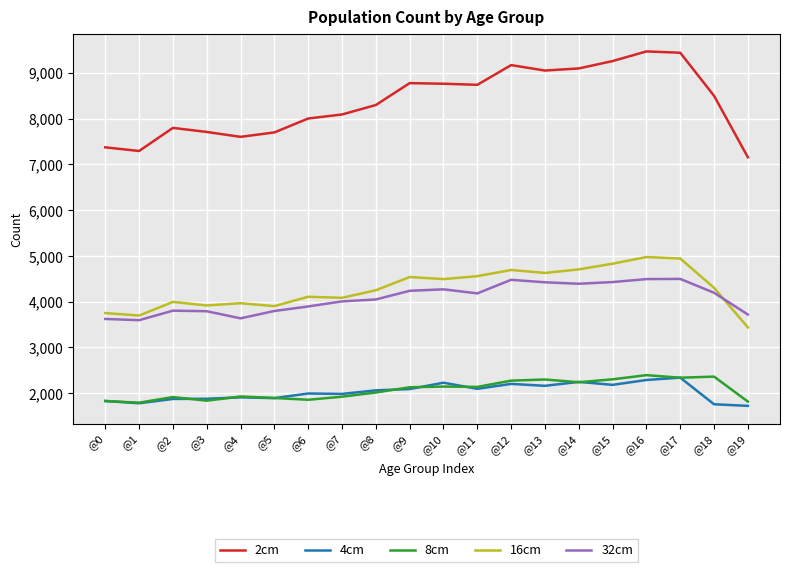

True or false: 2cm and 16cm cross at least once.

False